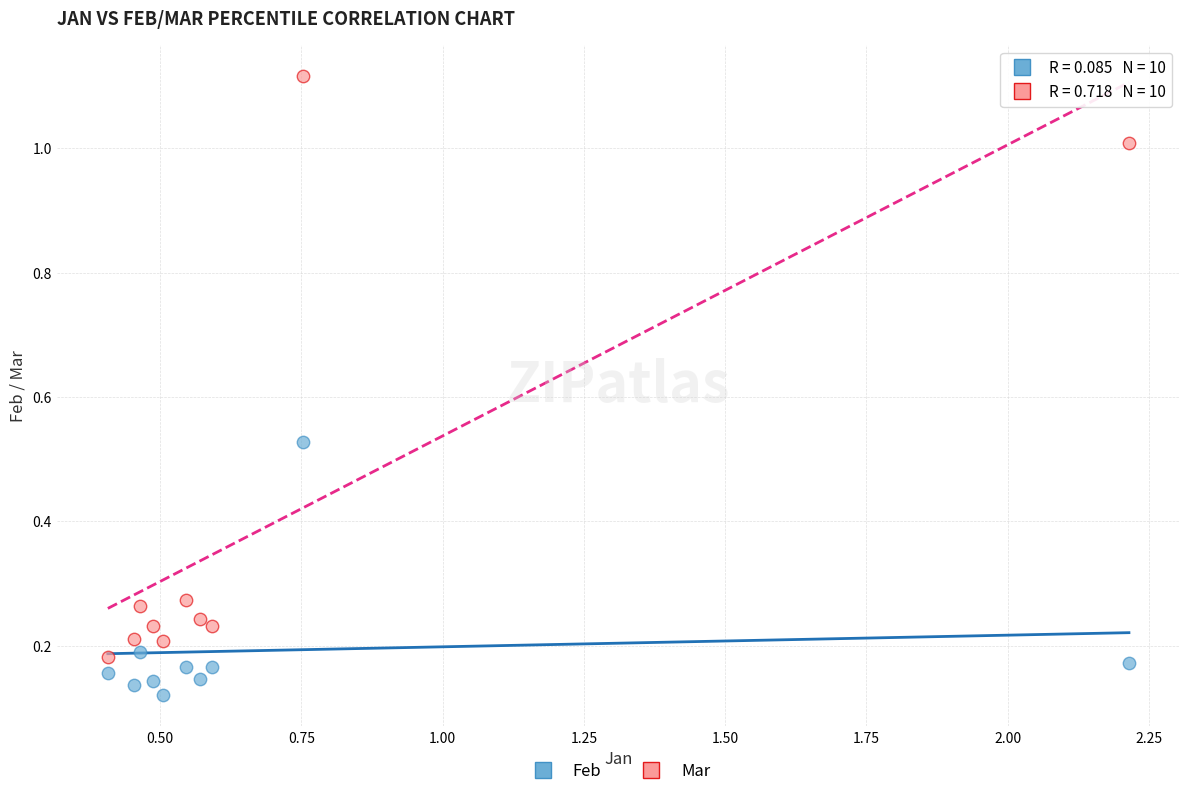

What are all the series names shown in the legend?

Feb, Mar